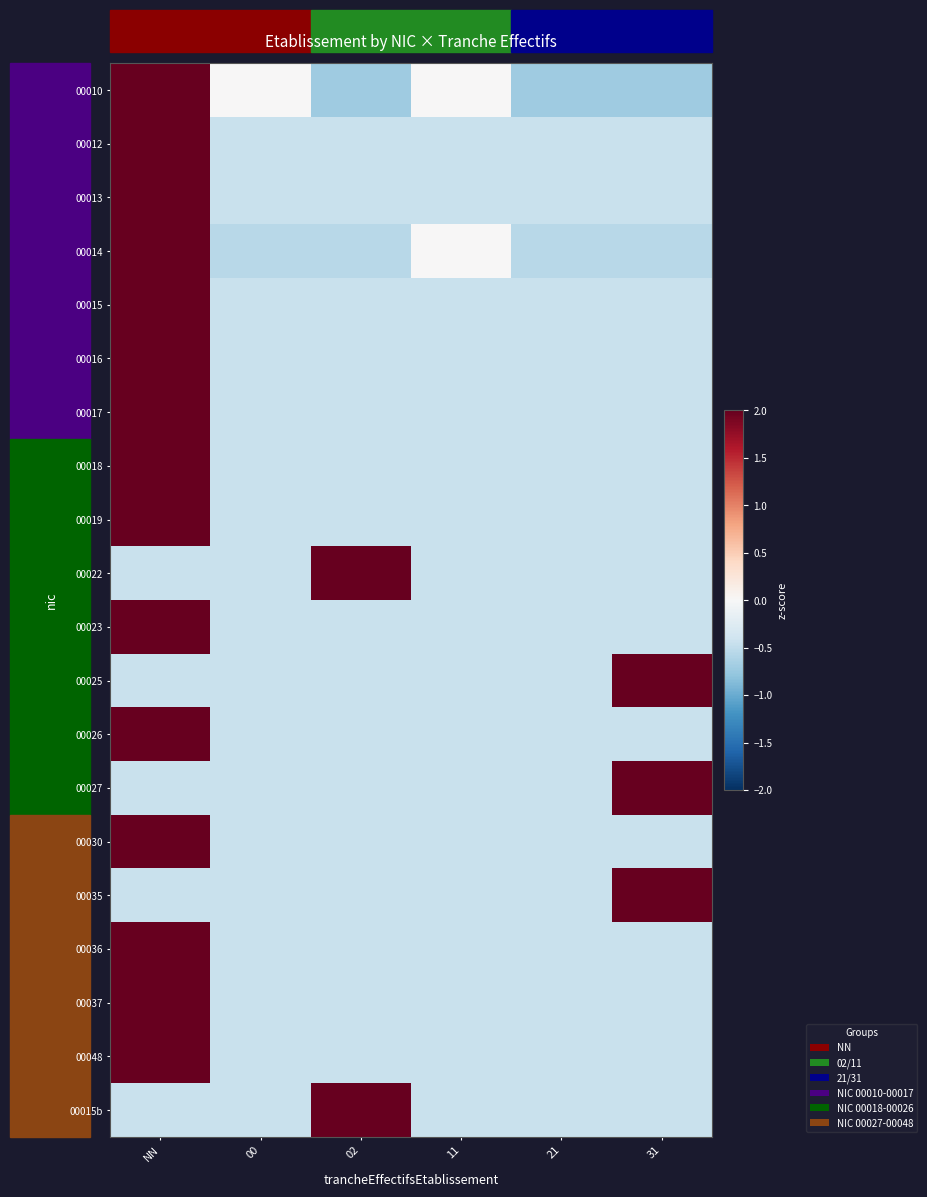

How many series are shown in this chart?

20